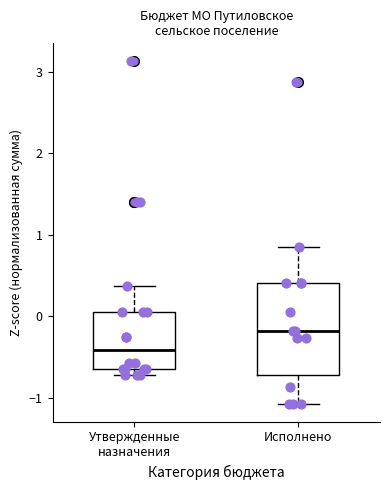

Comparing the boxes themselves (not the whiskers), which one is the tallest?

Исполнено